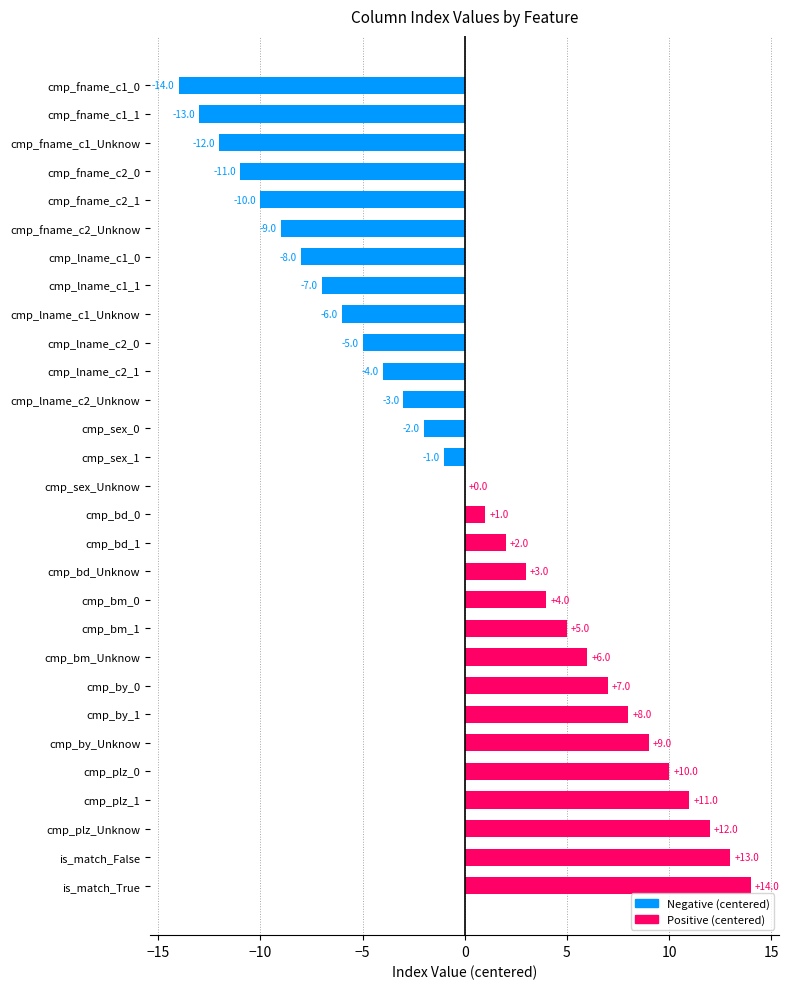

Are the bars horizontal?

Yes